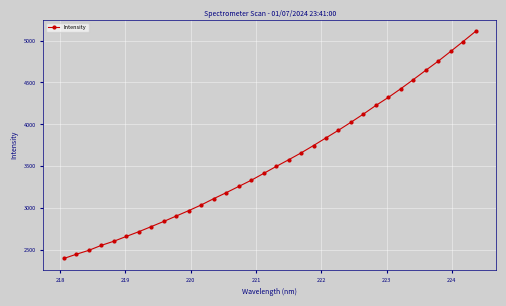

What is the value of the 27th point from the left?

4321.8